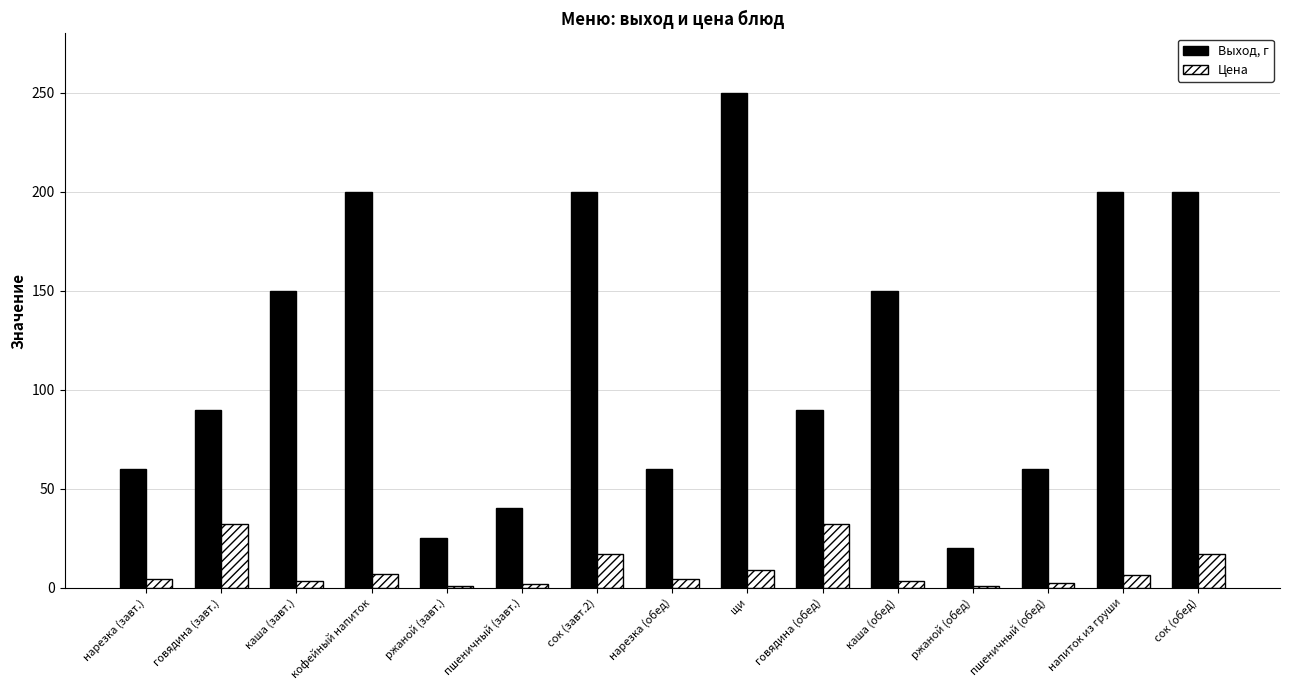

Are the bars grouped side by side (vs. stacked)?

Yes